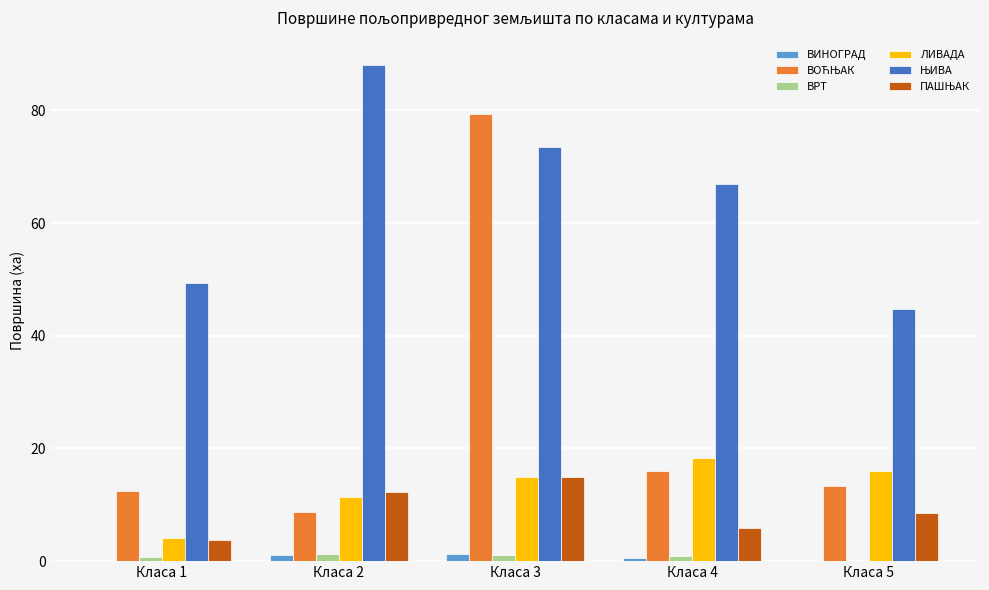

At which category is the sum across all series the highest?

Класа 3